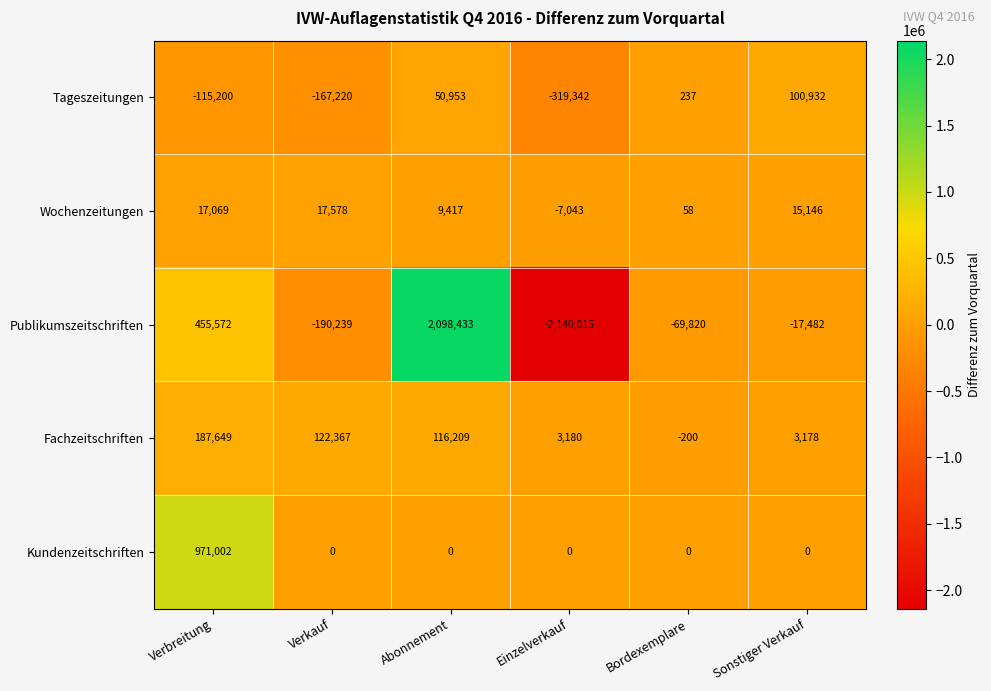

Is it true that Fachzeitschriften equals 116209 at Abonnement?

True